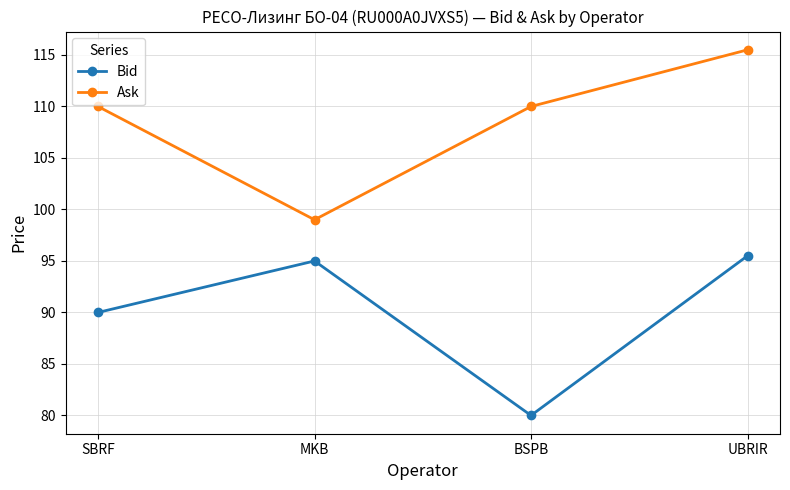

List the series in order of their overall mean, highest first.

Ask, Bid